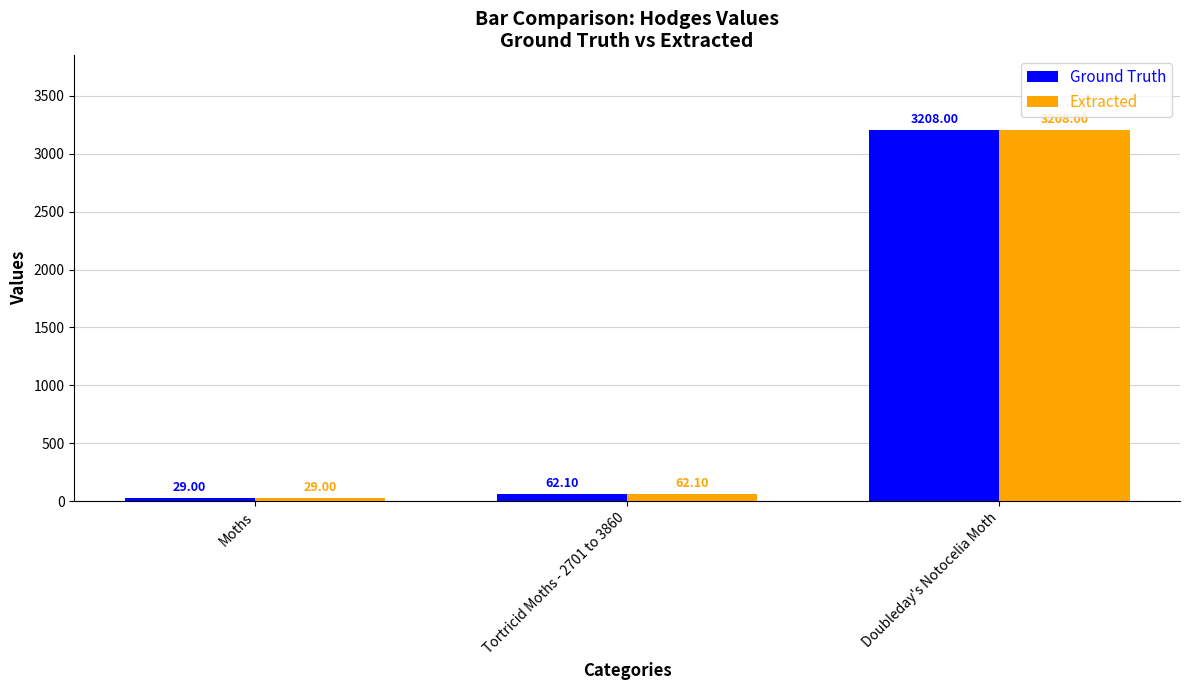

Reading left to right, extract all data points from this chart.

Ground Truth: Moths=29.0	Tortricid Moths - 2701 to 3860=62.1	Doubleday's Notocelia Moth=3208.0
Extracted: Moths=29.0	Tortricid Moths - 2701 to 3860=62.1	Doubleday's Notocelia Moth=3208.0